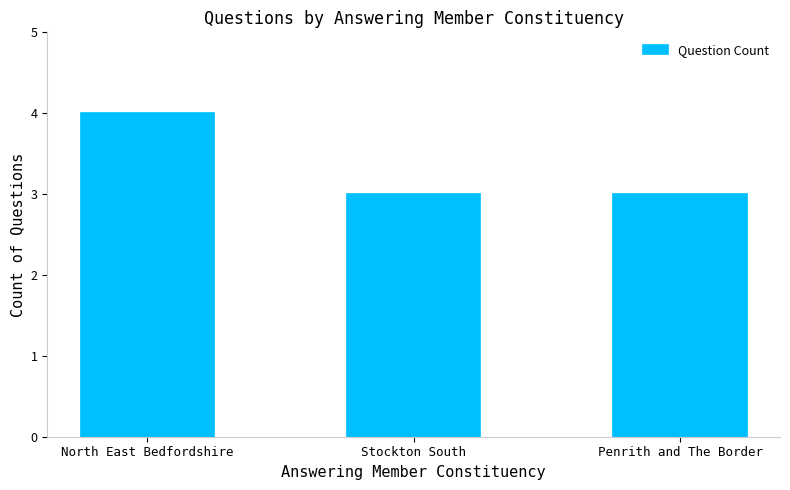

What is the maximum value shown in the chart?

4